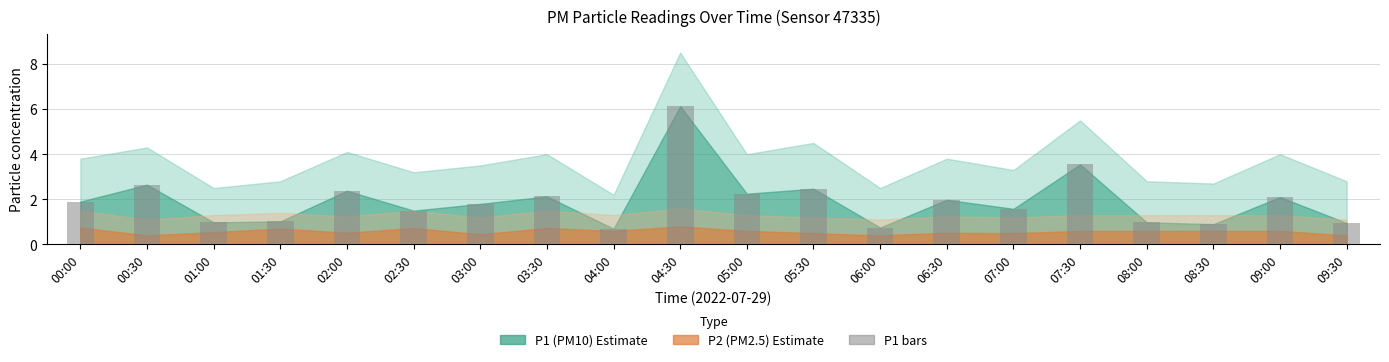

Where is the data nearest to the value 3?

00:30